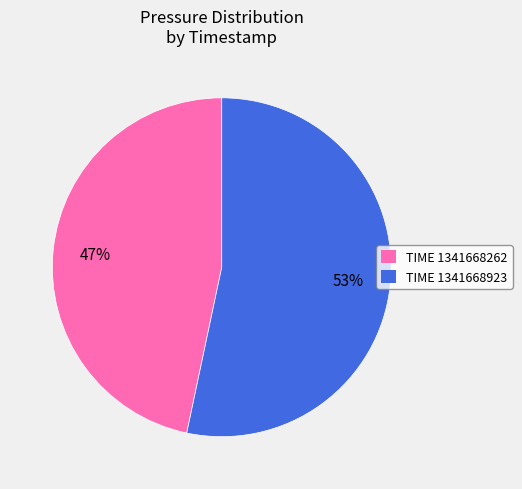

How many segments does this pie chart have?

2